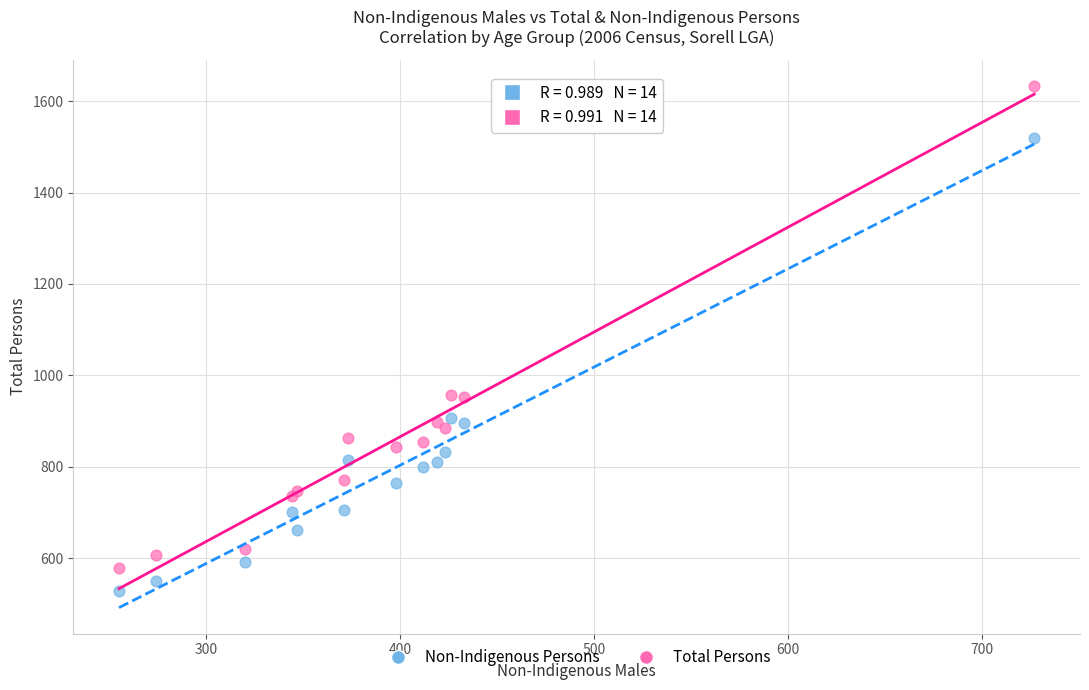

Which series reaches the maximum Y coordinate?

Total Persons